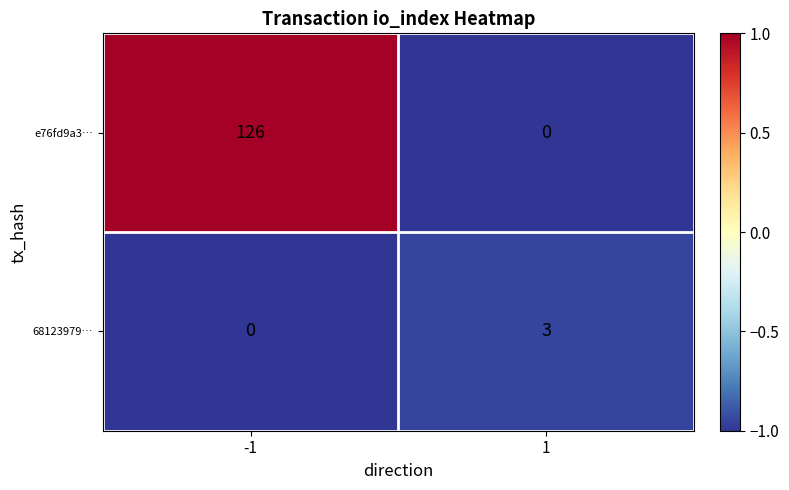

Is it true that e76fd9a3… equals 0 at 1?

True